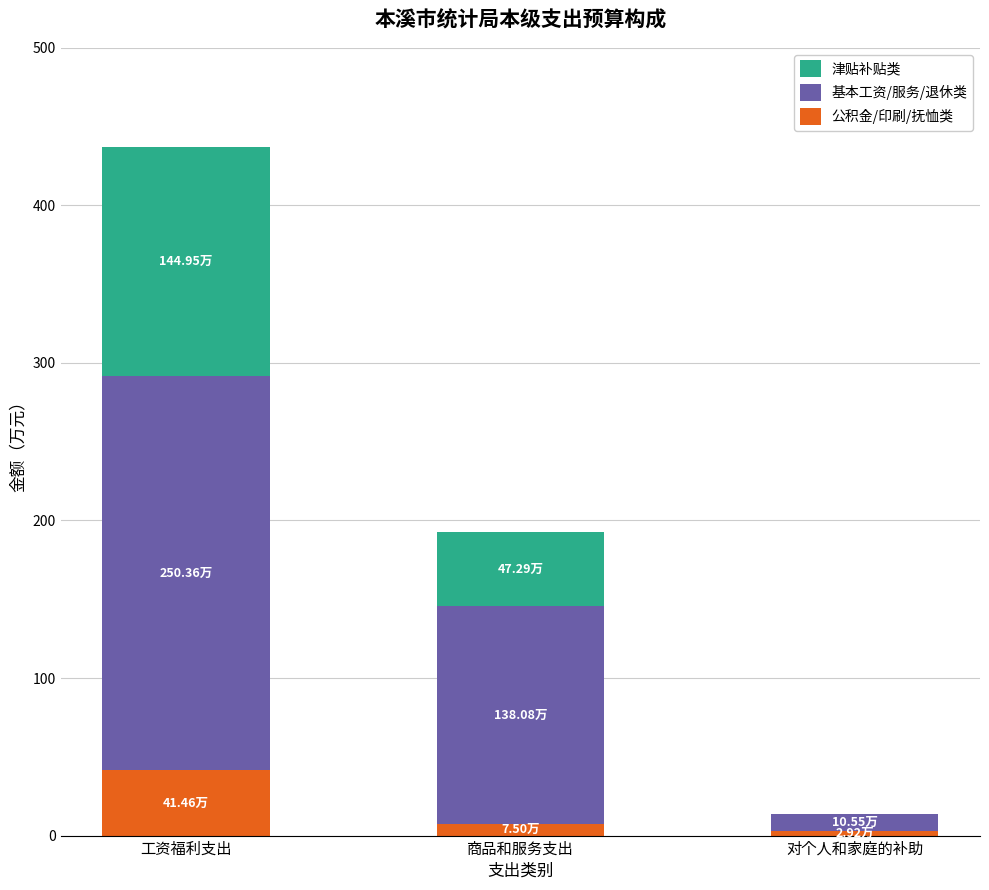

How many series are shown in this chart?

3